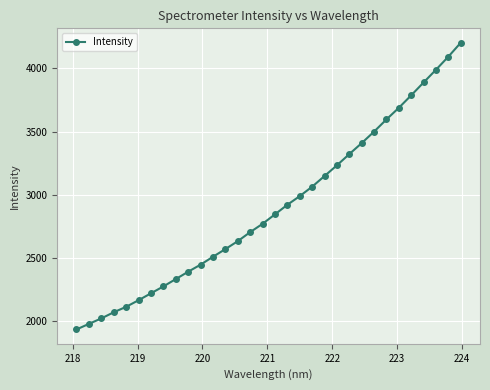

What is the value of the 12th point from the left?

2506.9